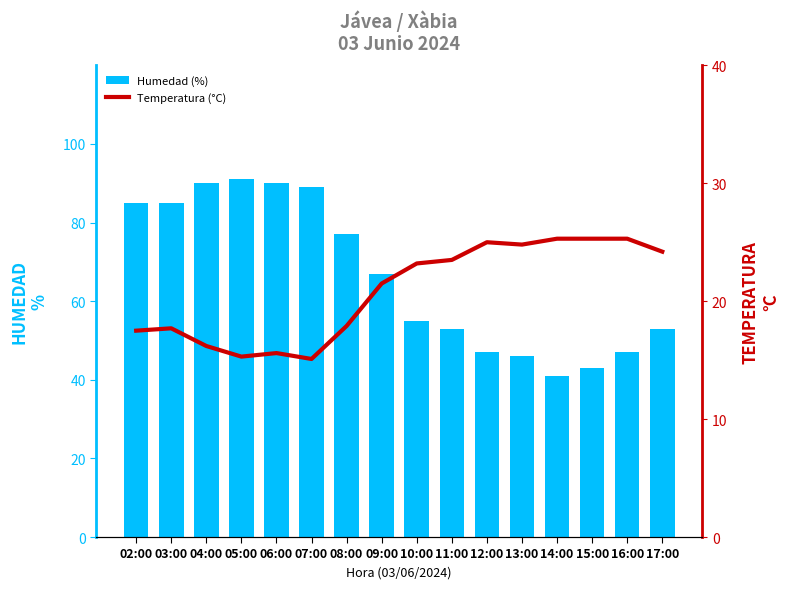

What are all the series names shown in the legend?

Humedad (%), Temperatura (°C)